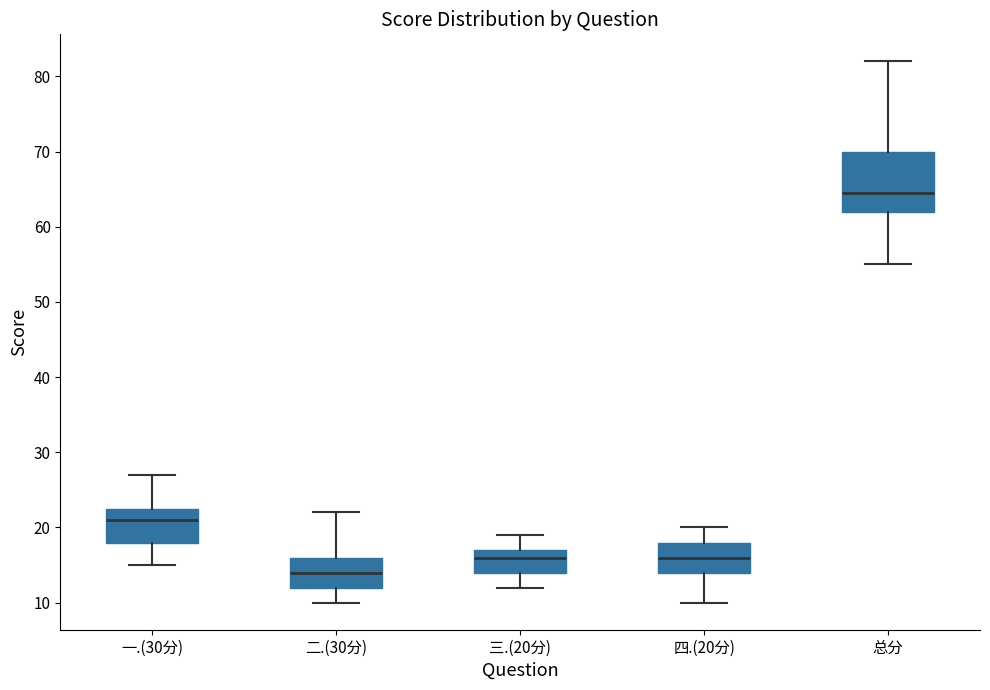

Where does the median line of the box for 三.(20分) sit on the y-axis? The values are not printed on the chart, so give them approximately, as read against the axis.

16